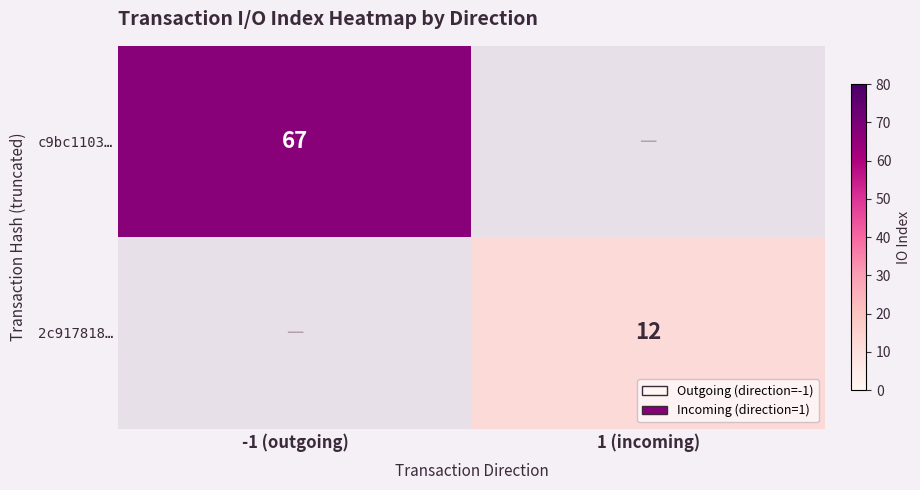

Is it true that c9bc1103… equals 22 at -1 (outgoing)?

False